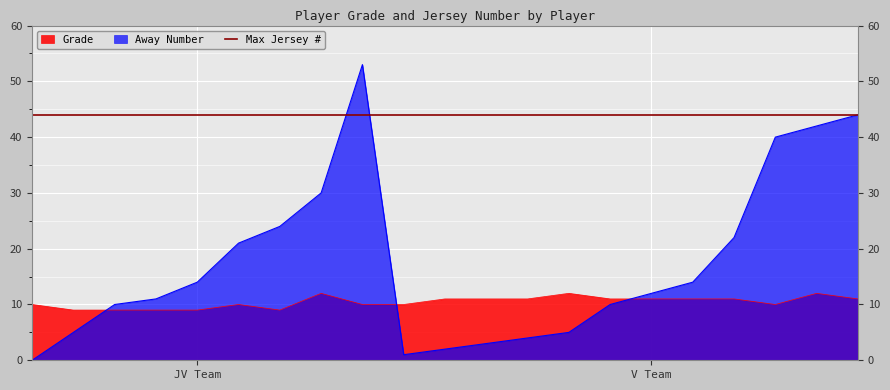

Is it true that Away Number equals 6 at JV Team?

False